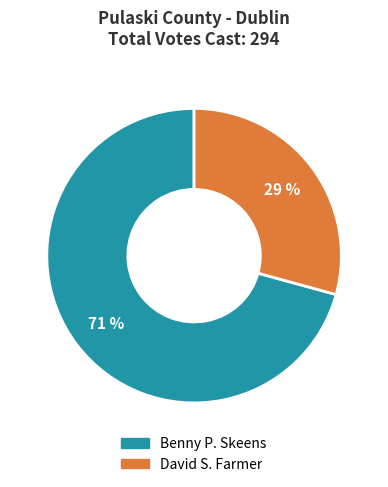

Is there any slice that represents more than half of the pie?

Yes